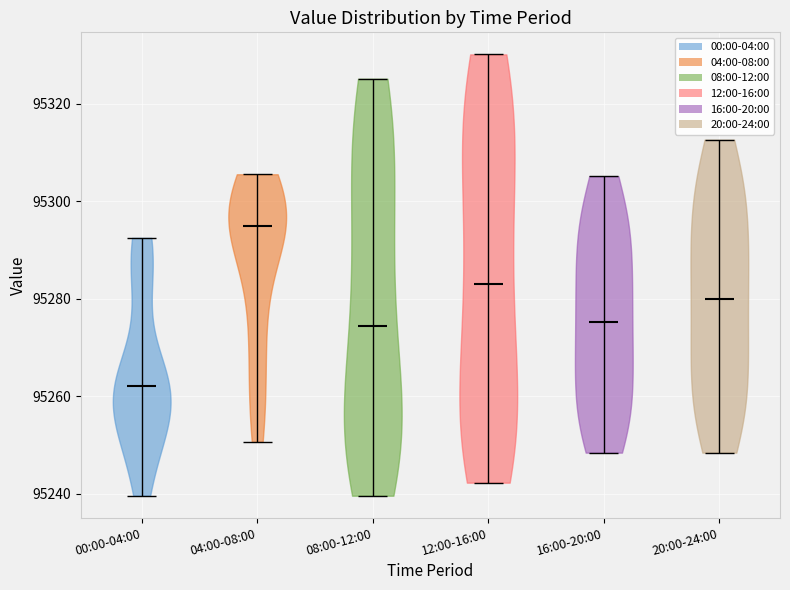

Reading left to right, read every violin against the y-axis: where its median line is, and the lowest and highest points it reaches. The values are not printed on the chart, so give them approximately, as read against the axis.

00:00-04:00: median line 95262, lowest point 95240, highest point 95292
04:00-08:00: median line 95294, lowest point 95250, highest point 95306
08:00-12:00: median line 95274, lowest point 95240, highest point 95326
12:00-16:00: median line 95282, lowest point 95242, highest point 95330
16:00-20:00: median line 95276, lowest point 95248, highest point 95306
20:00-24:00: median line 95280, lowest point 95248, highest point 95312